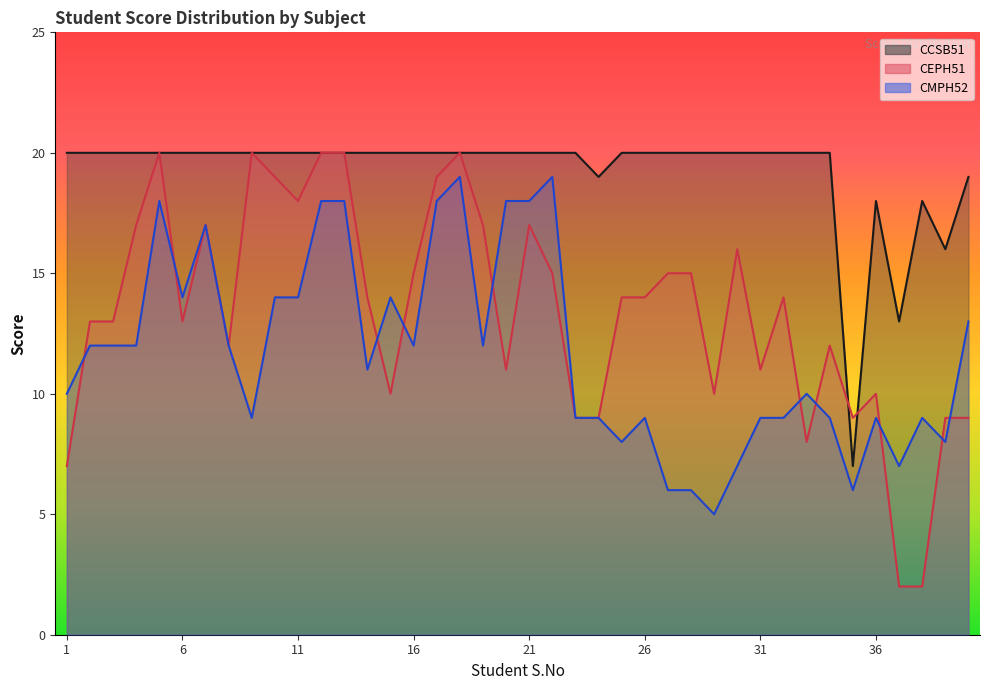

Which series has the largest total across all categories?

CCSB51